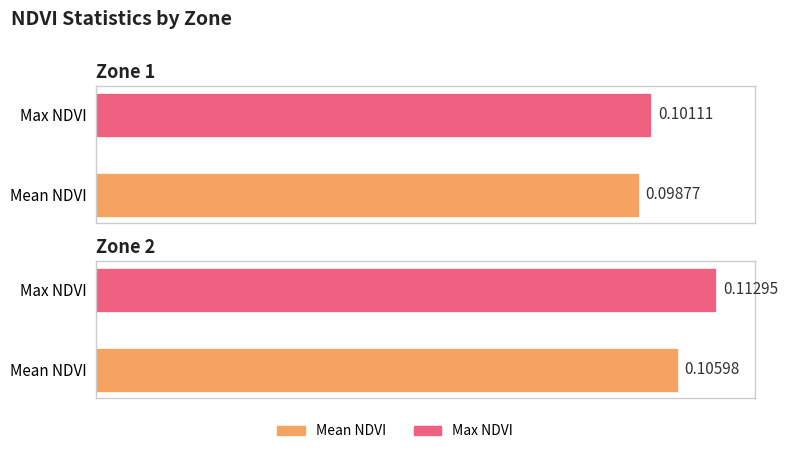

What is the value of the Mean NDVI bar at the 2nd from the left?

0.1